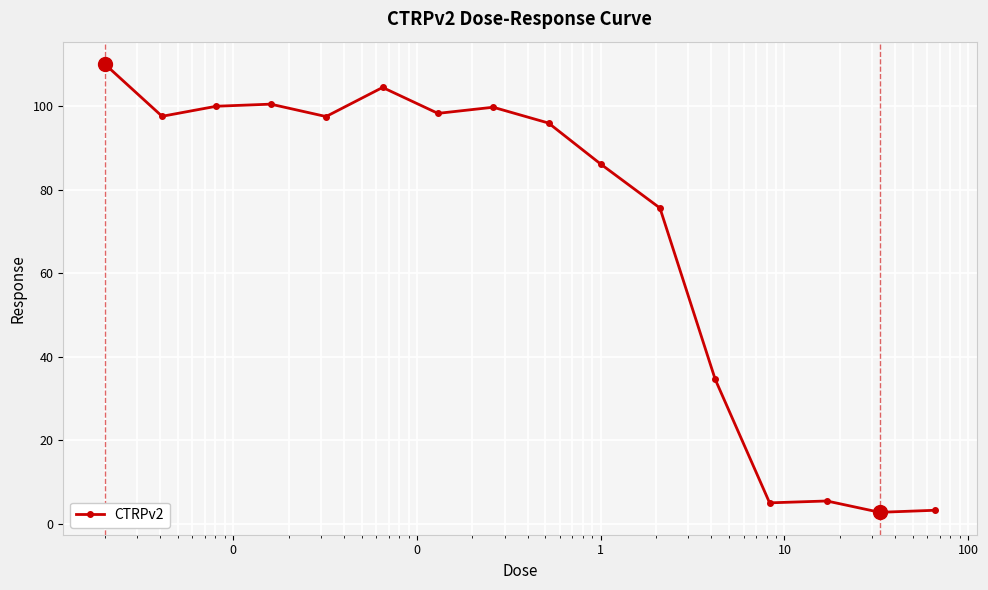

How many distinct data groups are displayed?

1